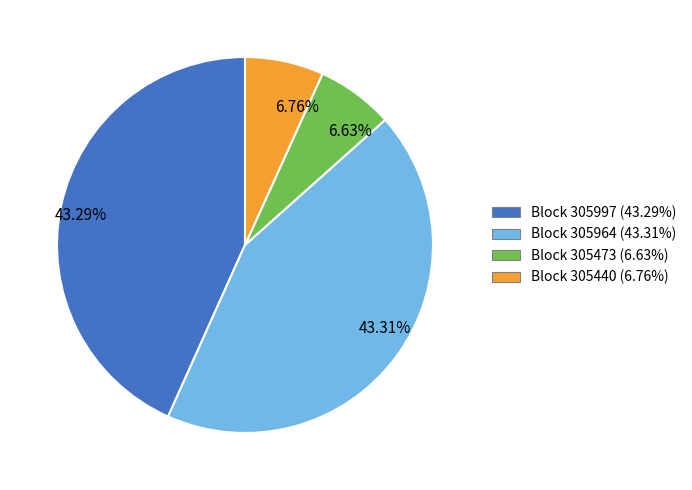

Does any single category account for the majority?

No